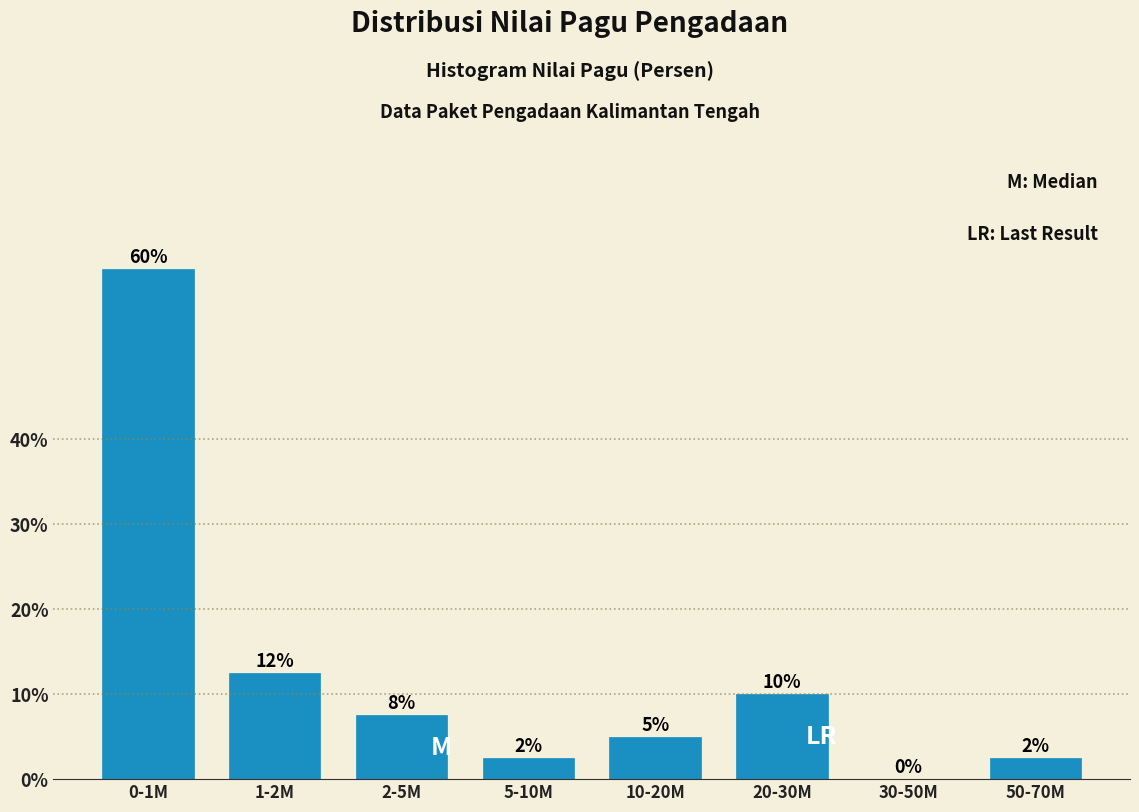

At which category does the chart reach its peak across all series?

0-1M